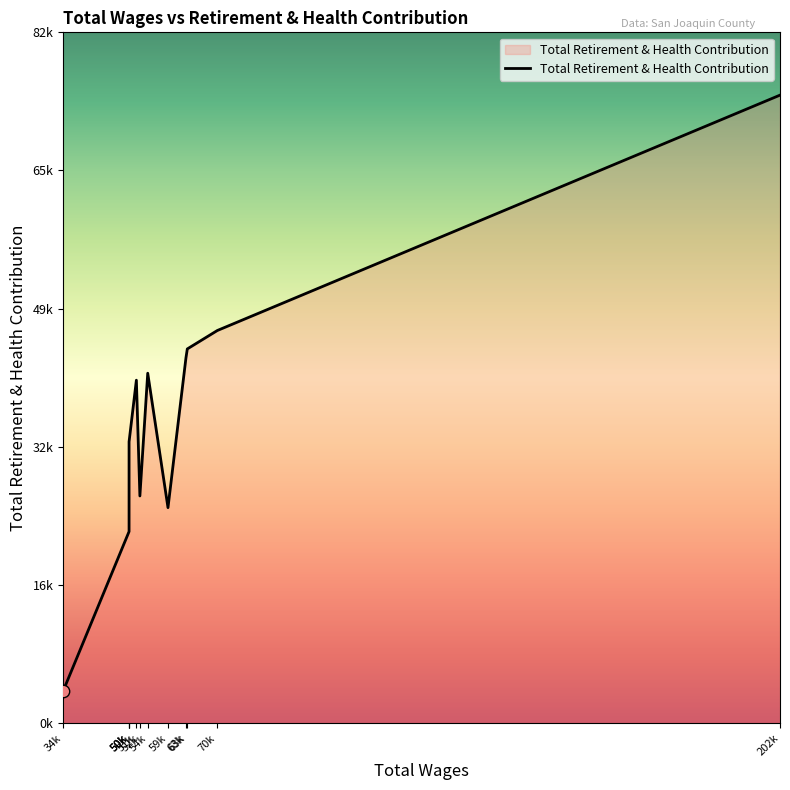

Approximately how many times larger is the value at 202106.0 compared to 52719.0?

2.8